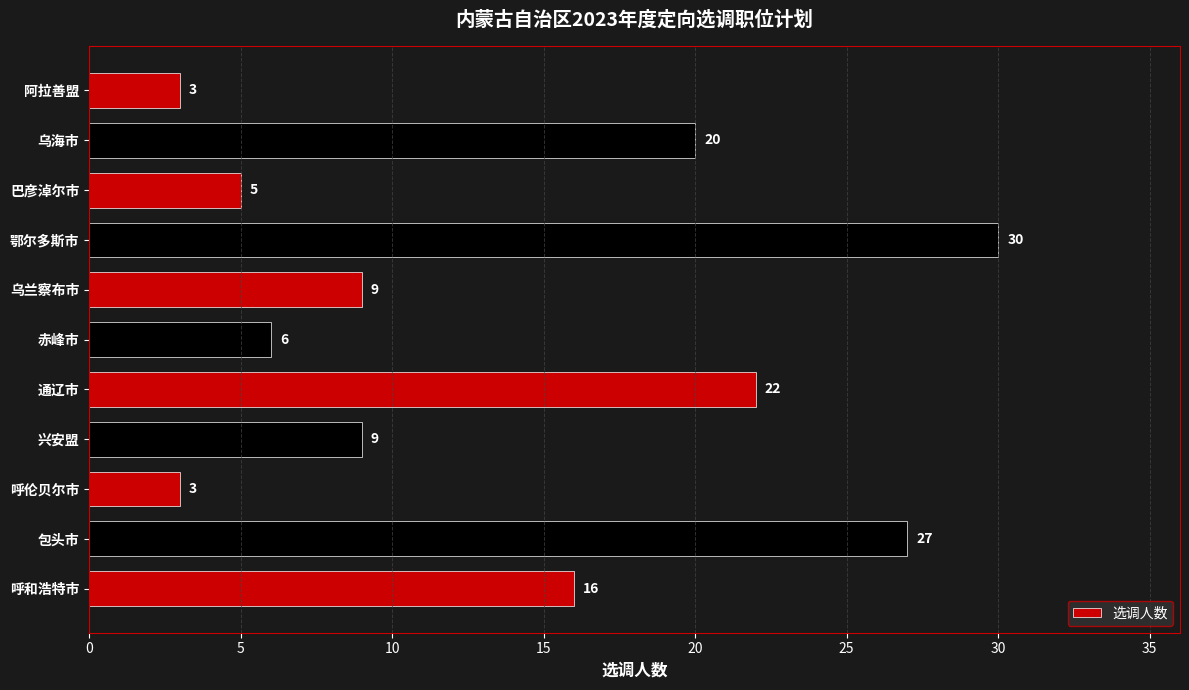

Reading top to bottom, what are all the values shown in this chart?

3	20	5	30	9	6	22	9	3	27	16